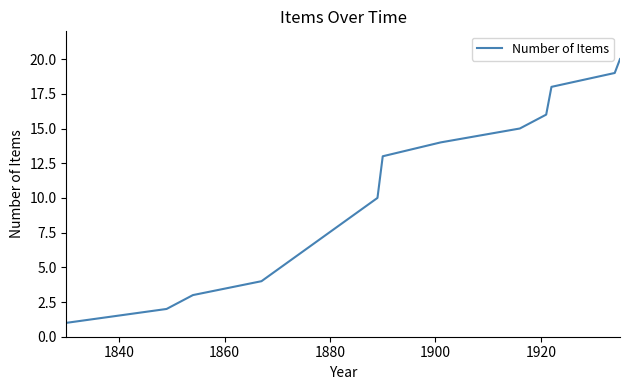

What is the difference between the maximum and minimum values?

19